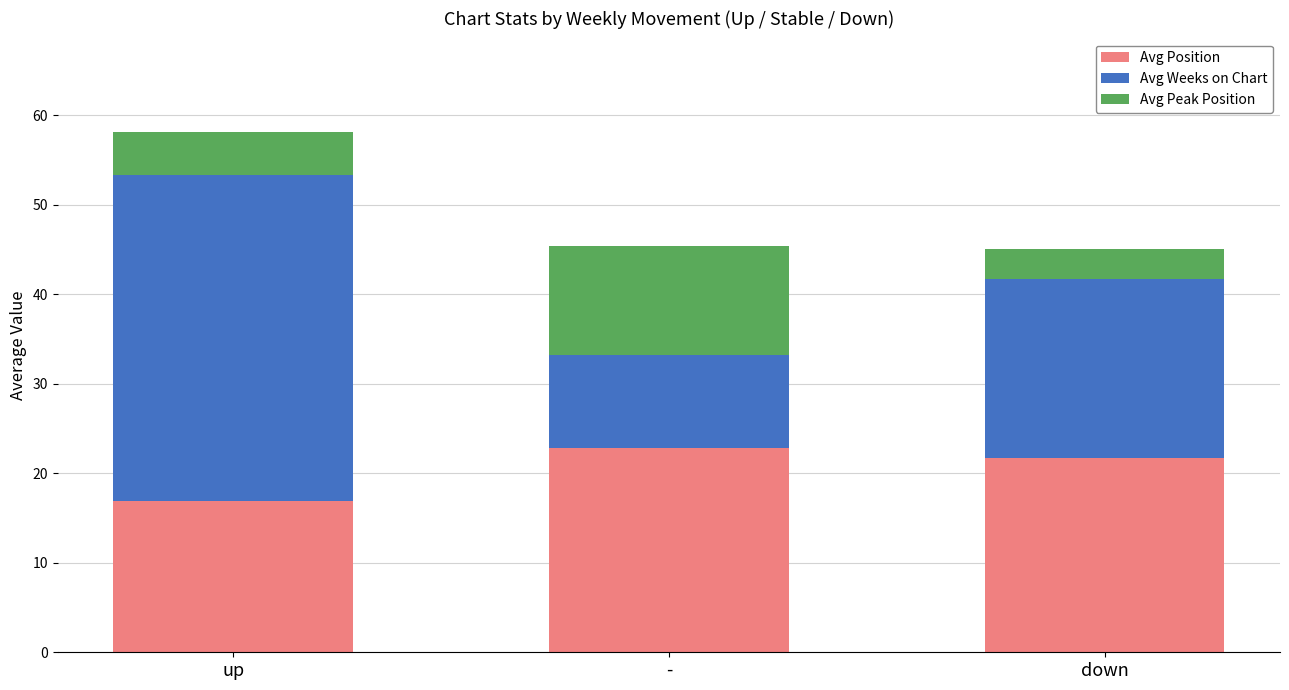

Reading left to right, list the values for the Avg Position series.

16.9	22.8	21.7